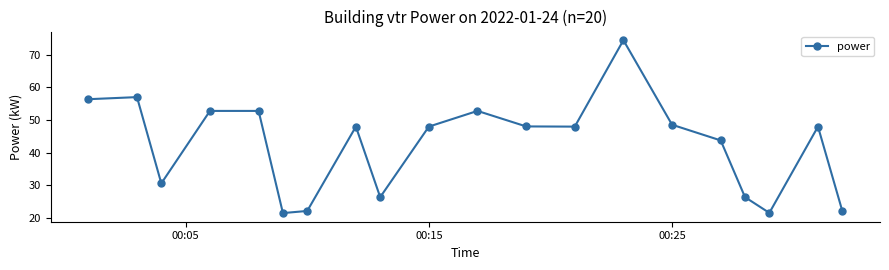

What is the value of the 5th point from the left?

52.8